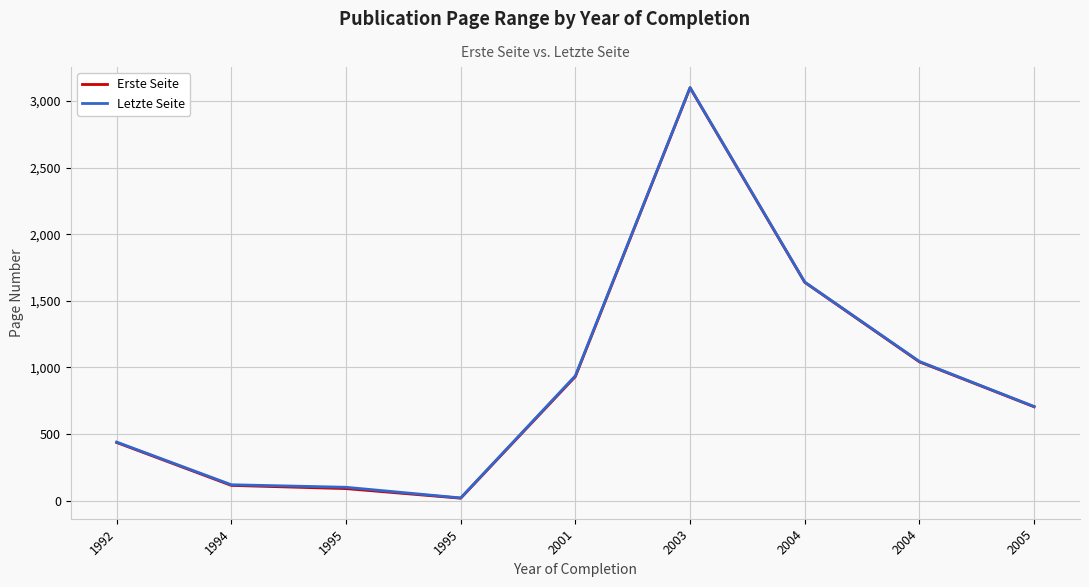

What is the difference between the highest and lowest values at 2001?

6